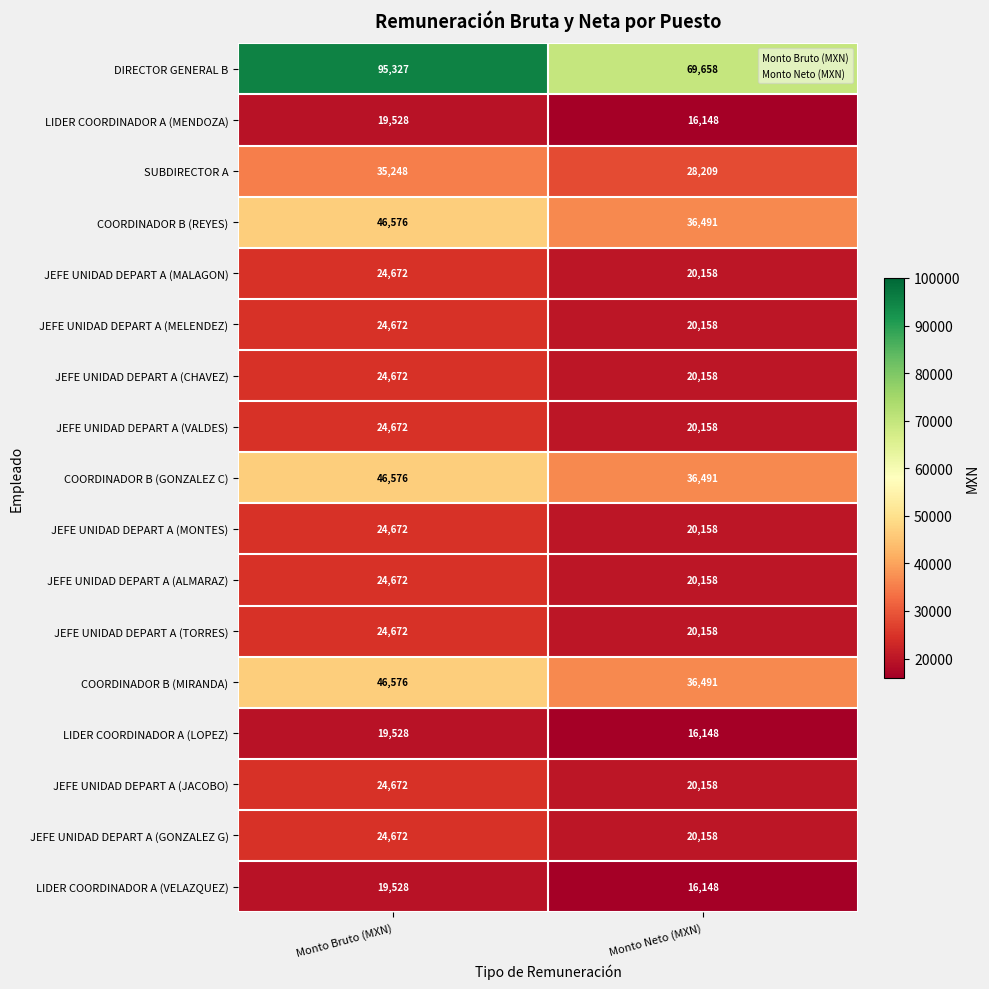

What is the difference between the highest and lowest values at Monto Bruto (MXN)?

75799